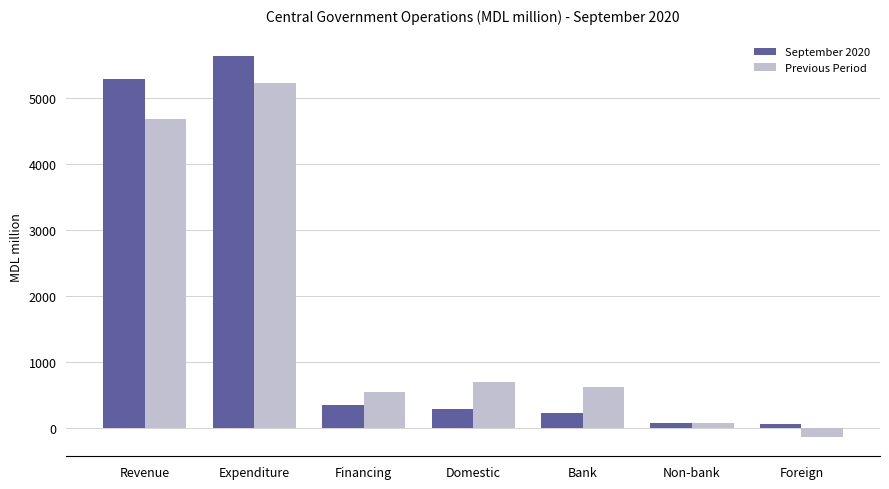

What is the greatest value displayed?

5621.9